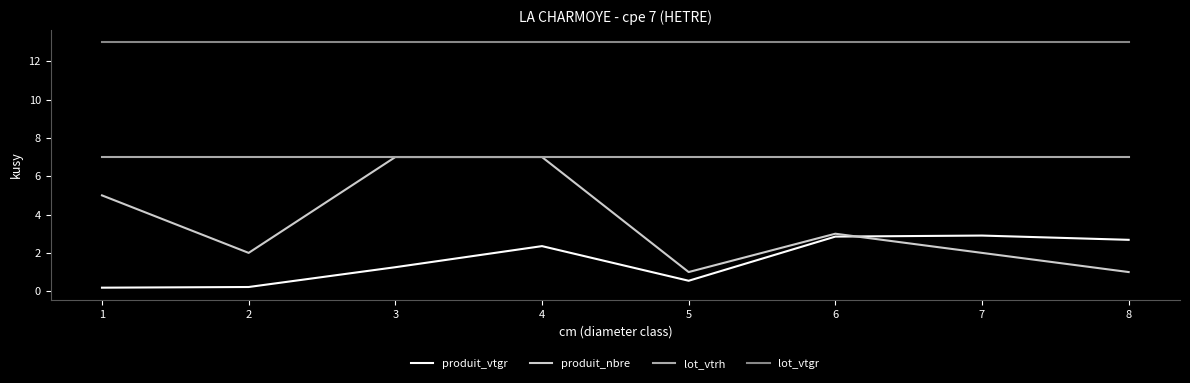

Between 2 and 8, which series saw the biggest shift?

produit_vtgr